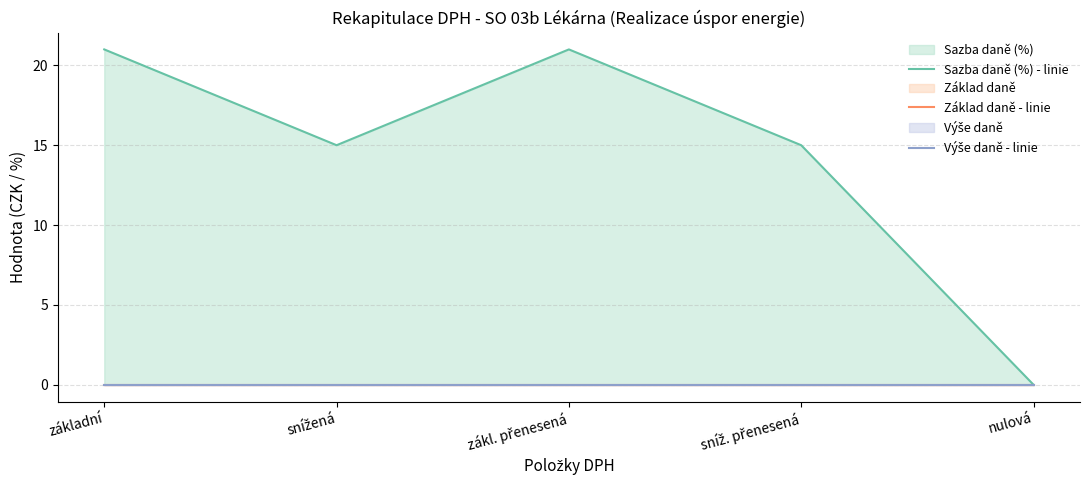

Reading left to right, extract all data points from this chart.

Sazba daně (%) - linie: základní=21	snížená=15	zákl. přenesená=21	sníž. přenesená=15	nulová=0
Základ daně - linie: základní=0	snížená=0	zákl. přenesená=0	sníž. přenesená=0	nulová=0
Výše daně - linie: základní=0	snížená=0	zákl. přenesená=0	sníž. přenesená=0	nulová=0